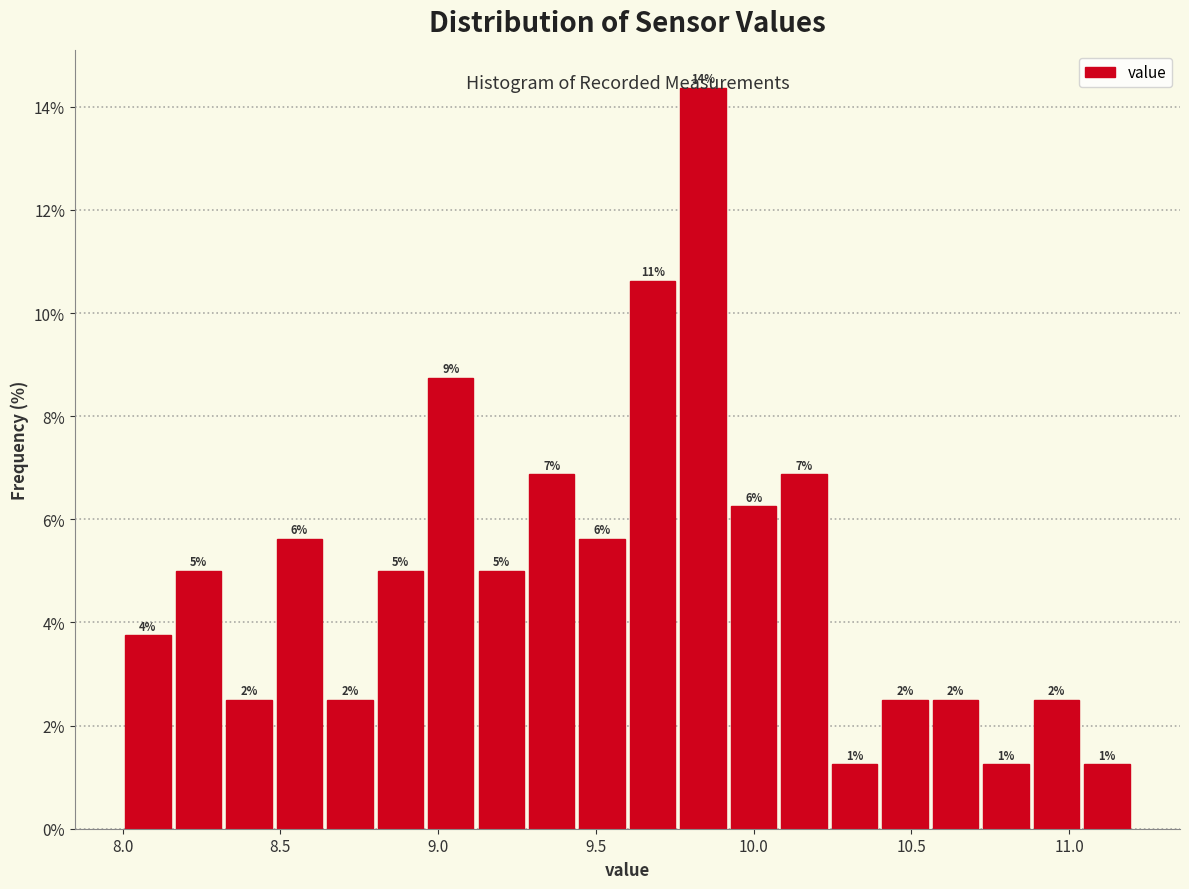

Around what value on the x-axis is the tallest bar? Give the approximate position of its centre, as read against the axis.

9.85